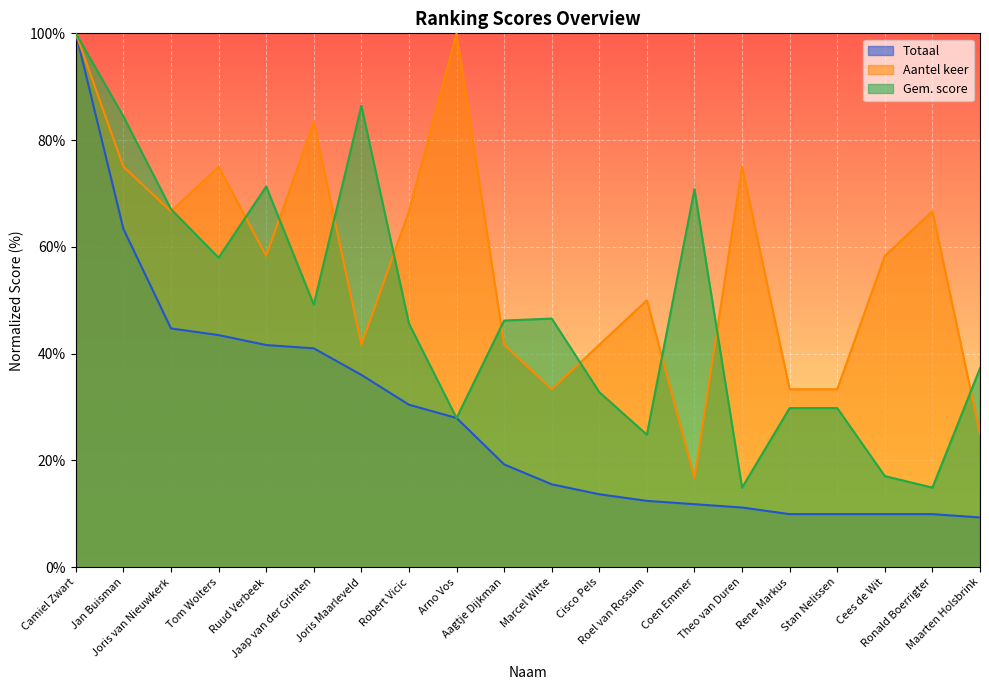

What is the value of the Gem. score point at the 13th from the left?

24.8